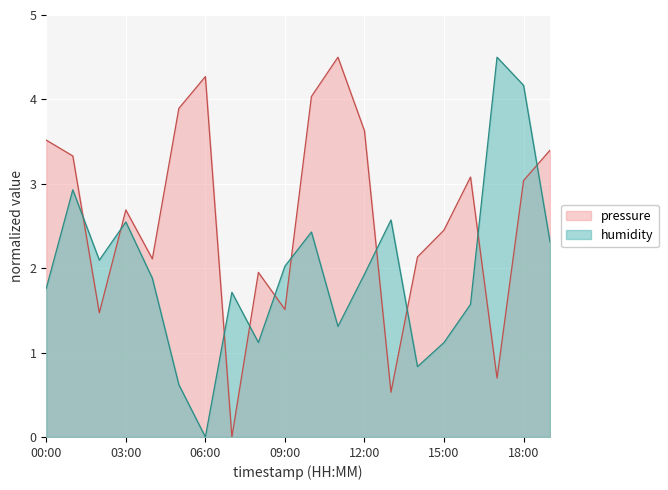

Which series changed the most between 05:00 and 07:00?

pressure